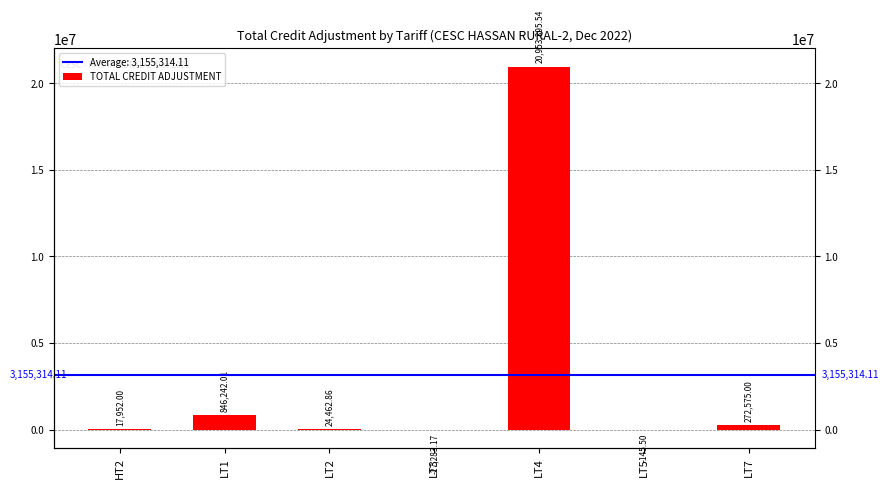

The chart shows a value of -145.5 at LT5. True or false?

True